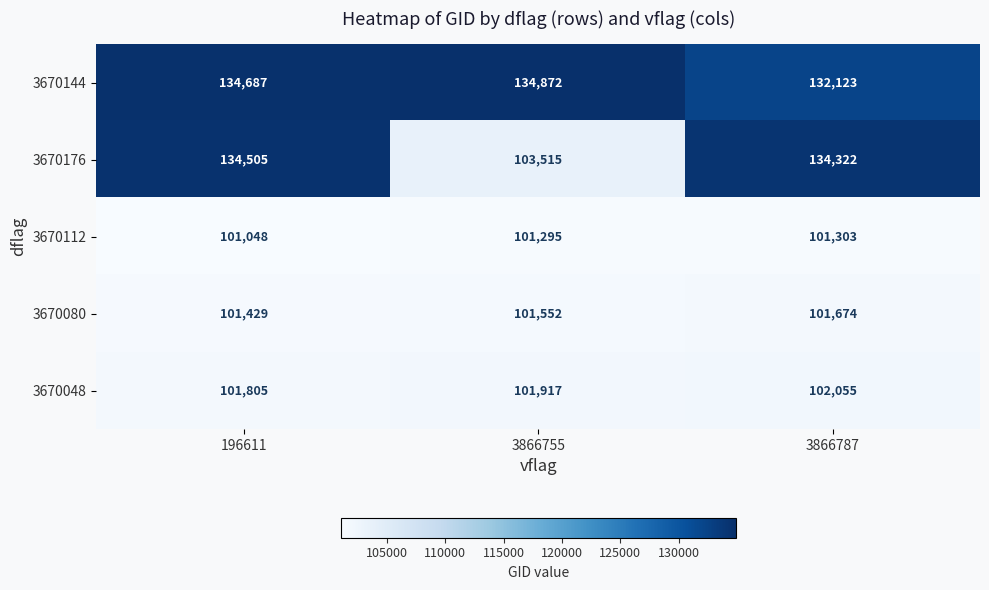

Which category has the highest value in the 3670080 series?

3866787